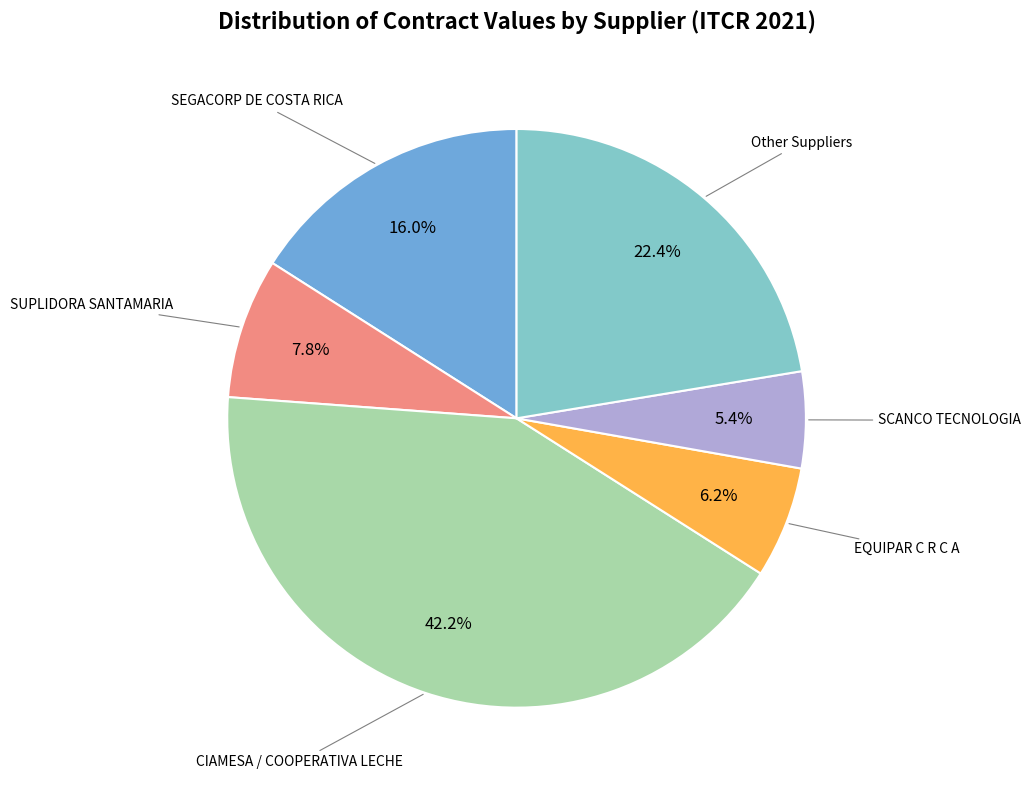

Is there a majority slice in this chart?

No